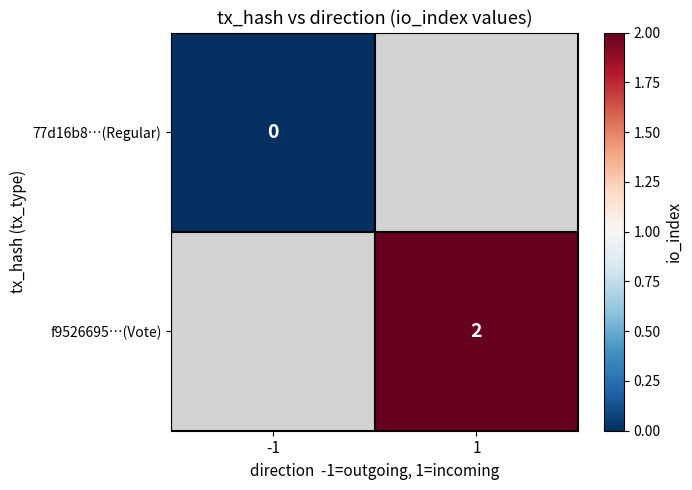

Between -1 and 1, which is larger?

1